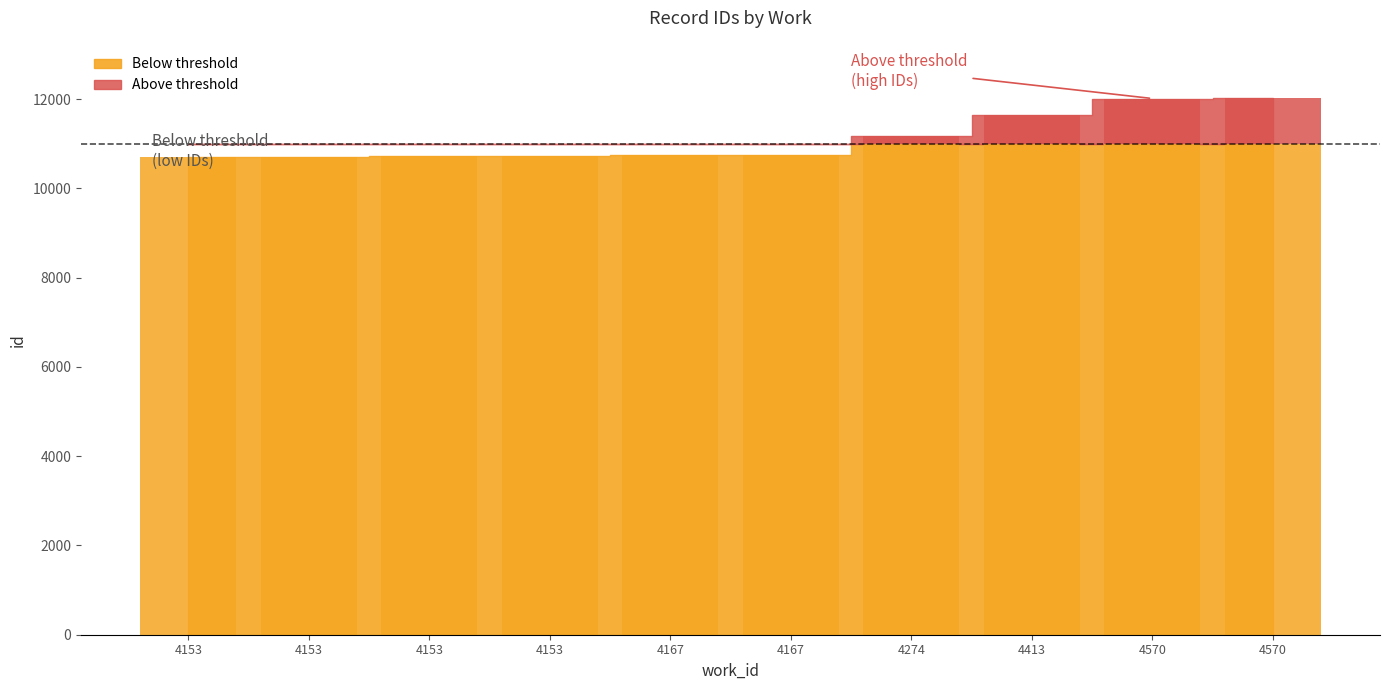

List the labels in order of value, smallest first.

4153, 4153, 4153, 4153, 4167, 4167, 4274, 4413, 4570, 4570